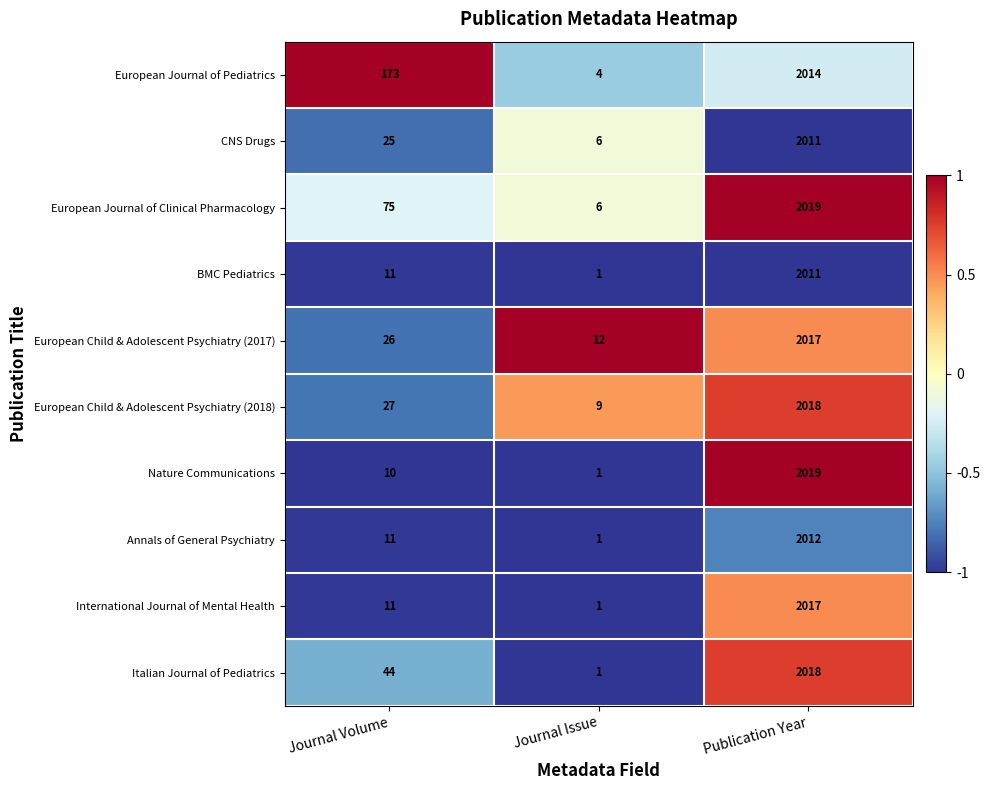

Reading right to left, extract all data points from this chart.

European Journal of Pediatrics: 2014	4	173
CNS Drugs: 2011	6	25
European Journal of Clinical Pharmacology: 2019	6	75
BMC Pediatrics: 2011	1	11
European Child & Adolescent Psychiatry (2017): 2017	12	26
European Child & Adolescent Psychiatry (2018): 2018	9	27
Nature Communications: 2019	1	10
Annals of General Psychiatry: 2012	1	11
International Journal of Mental Health: 2017	1	11
Italian Journal of Pediatrics: 2018	1	44